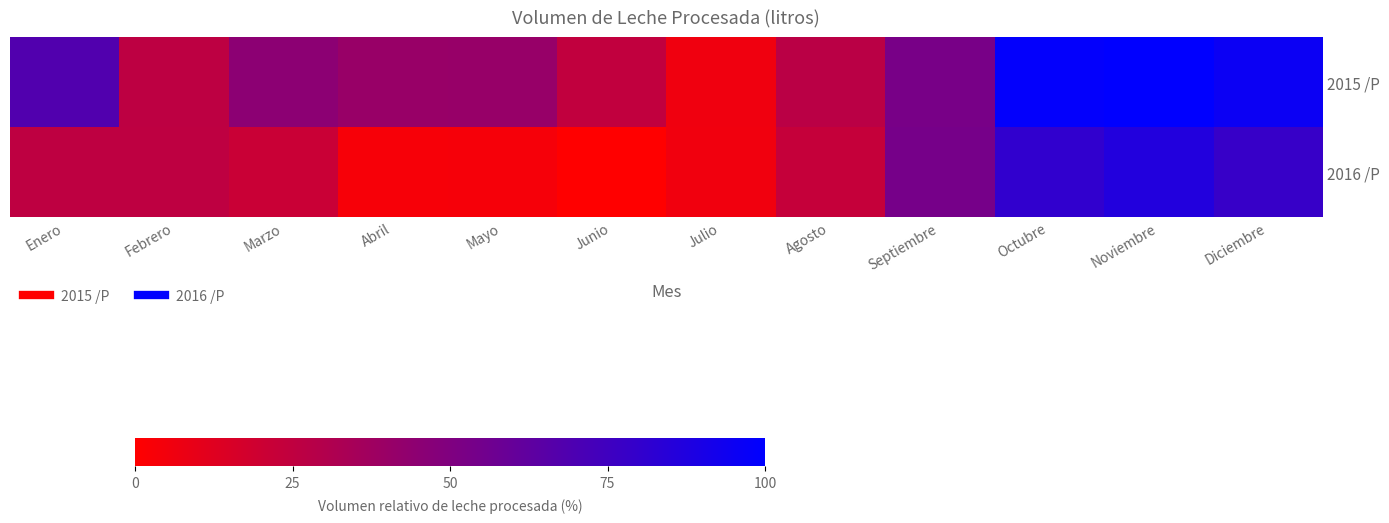

Reading left to right, list all the values displayed in this chart.

2015 /P: Enero=68.3	Febrero=25.9	Marzo=45.1	Abril=40.4	Mayo=40.6	Junio=24.4	Julio=6.0	Agosto=27.1	Septiembre=53.0	Octubre=98.6	Noviembre=100.0	Diciembre=95.3
2016 /P: Enero=25.4	Febrero=25.4	Marzo=21.3	Abril=3.4	Mayo=3.8	Junio=0.0	Julio=5.7	Agosto=22.8	Septiembre=53.7	Octubre=80.8	Noviembre=86.7	Diciembre=78.3